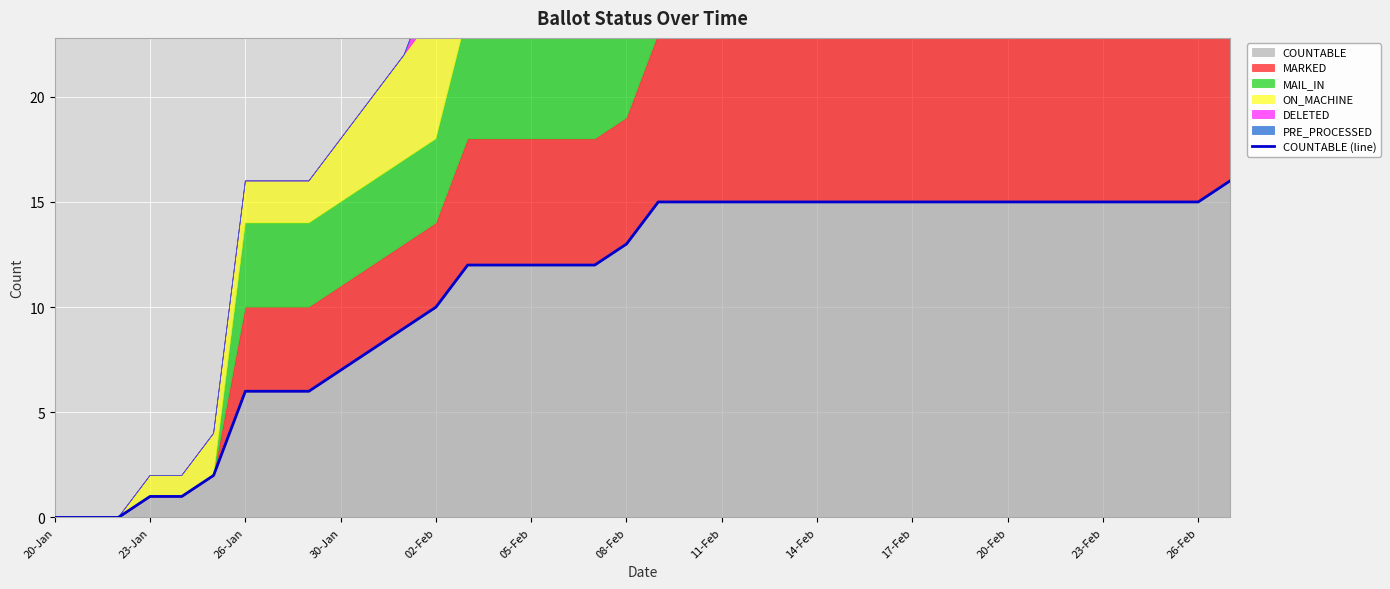

The value of COUNTABLE at 23-Feb is 6. True or false?

False